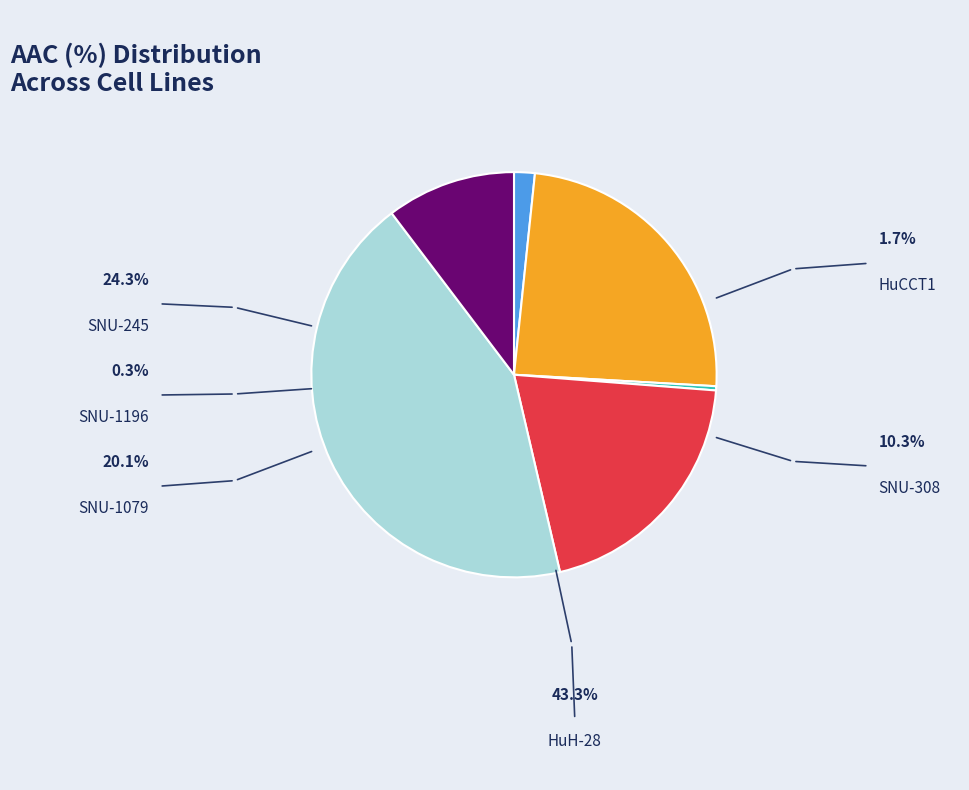

How many slices are in this pie chart?

6